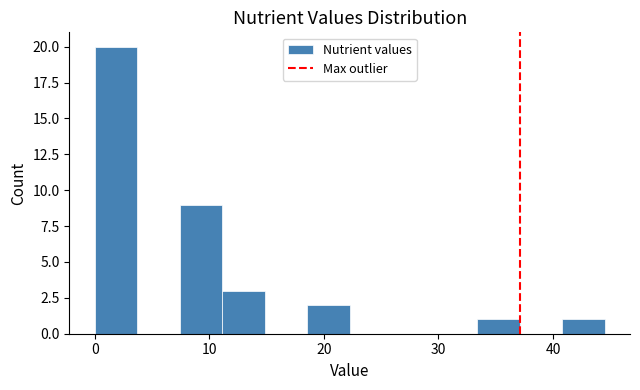

Read against the x-axis, roughly where is the centre of the tallest bar?

2